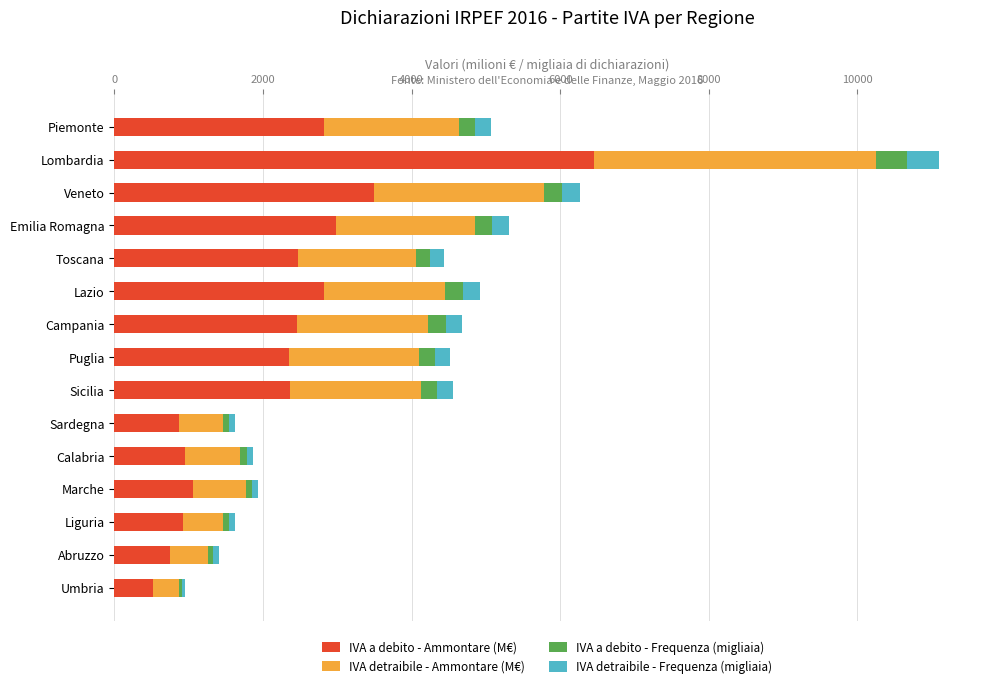

What is the minimum value for IVA a debito - Ammontare (M€)?

519.5